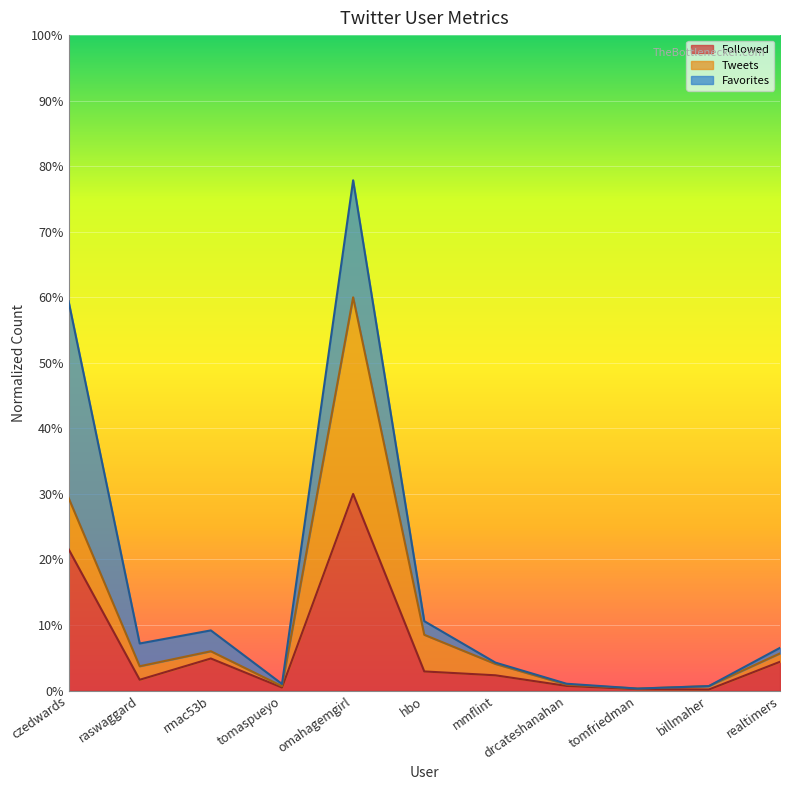

In Tweets line, how many points are lower than both neighbors (excluding endpoints)?

3